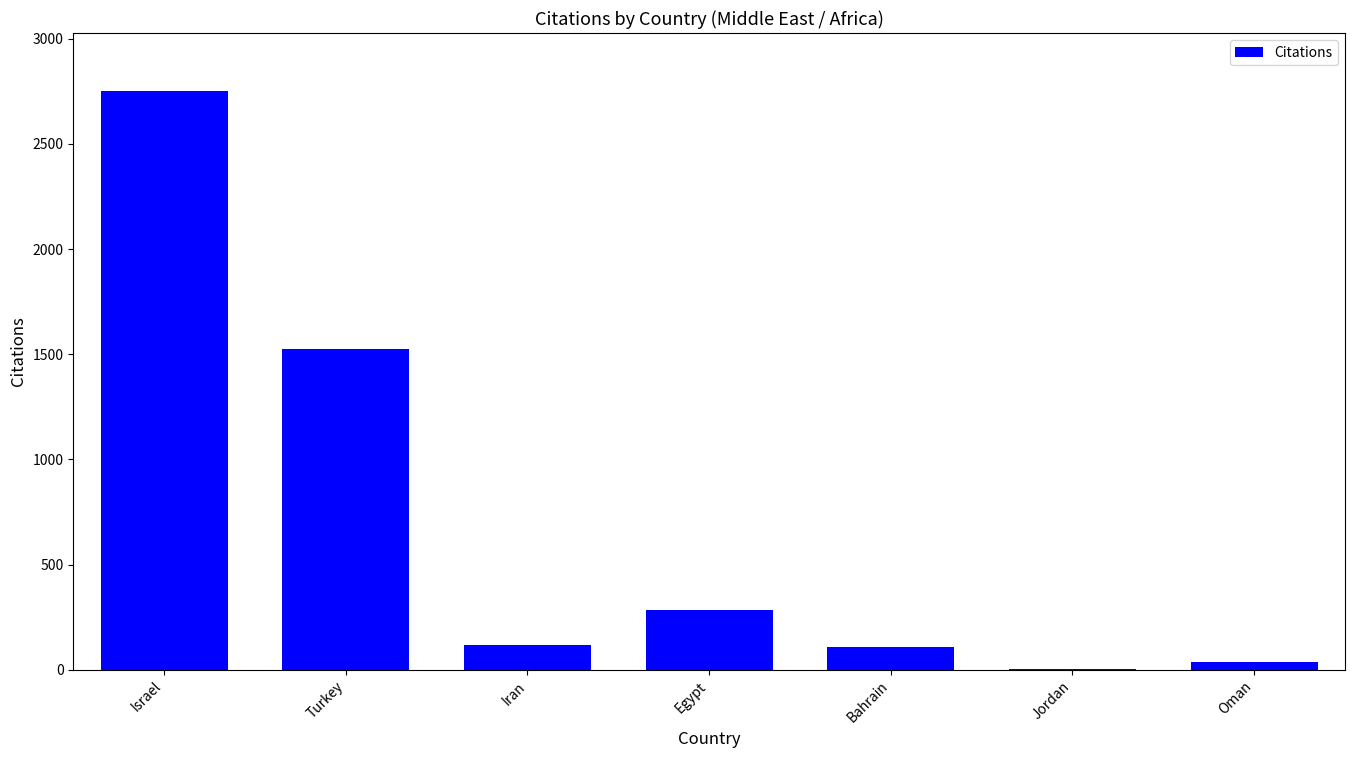

What is the maximum value shown in the chart?

2752